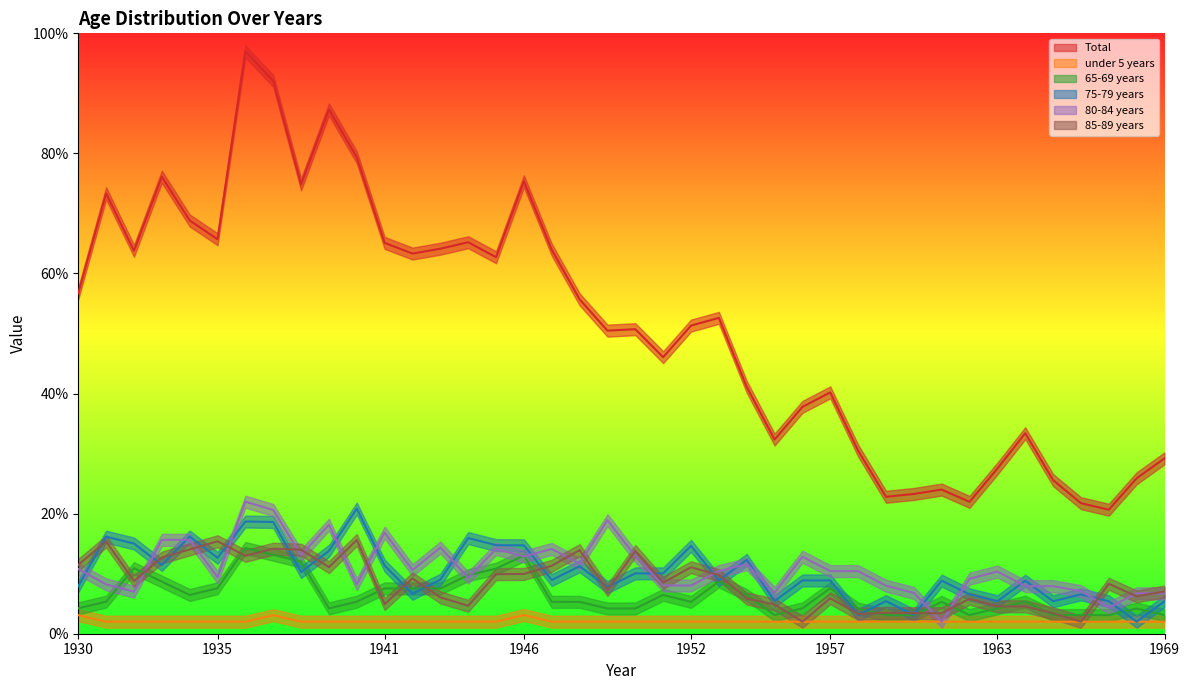

Where do 85-89 years and 75-79 years first cross each other?

1930 and 1931